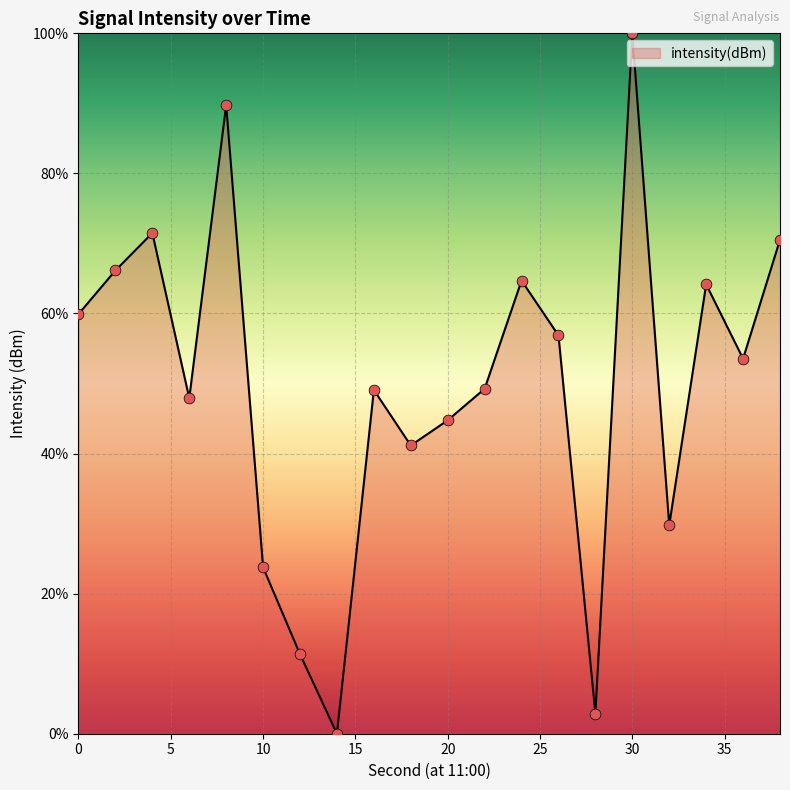

What is the maximum value shown in the chart?

100.0